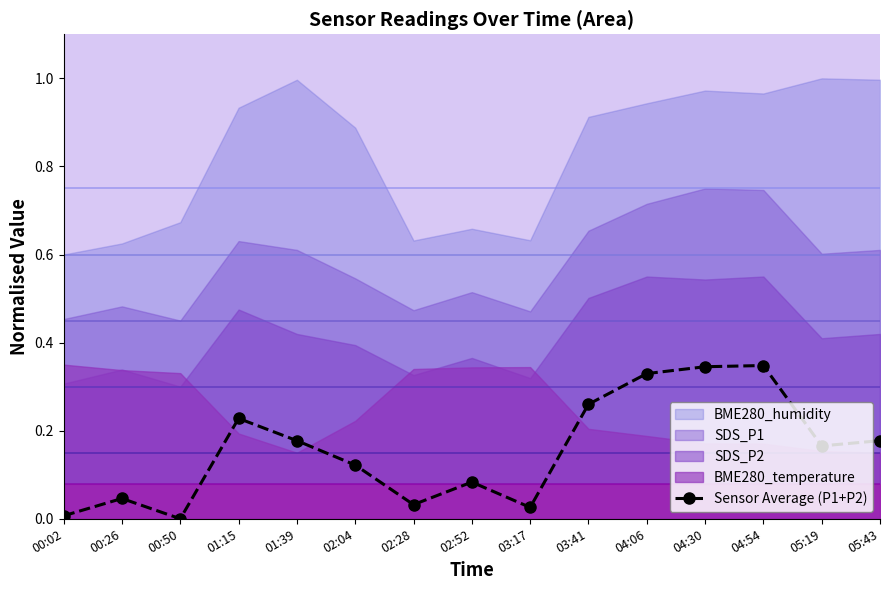

The value at 04:06 is 0.5. True or false?

False